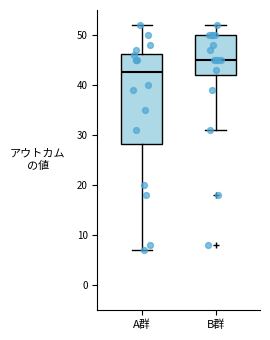

Which box is the tallest, from its lower edge to its upper edge?

A群